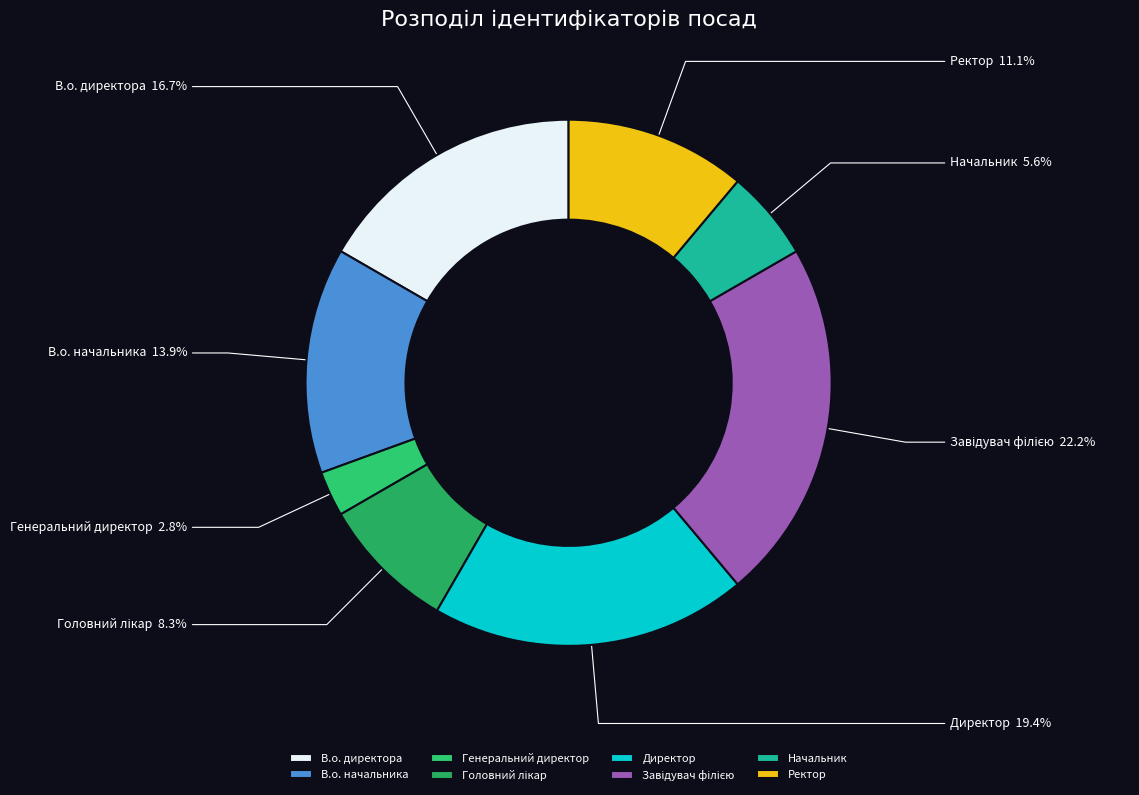

How many slices are in this pie chart?

8